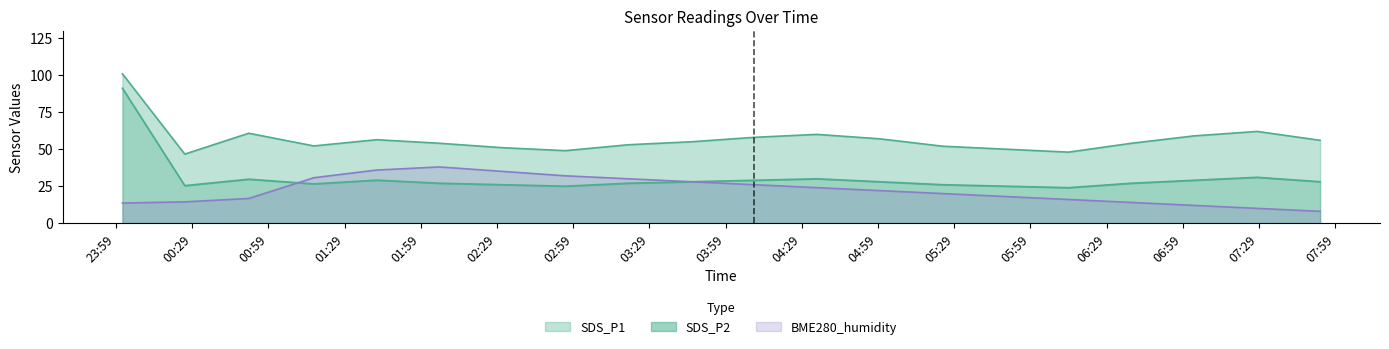

At which label does BME280_humidity reach its minimum?

2022/10/10 07:53:06